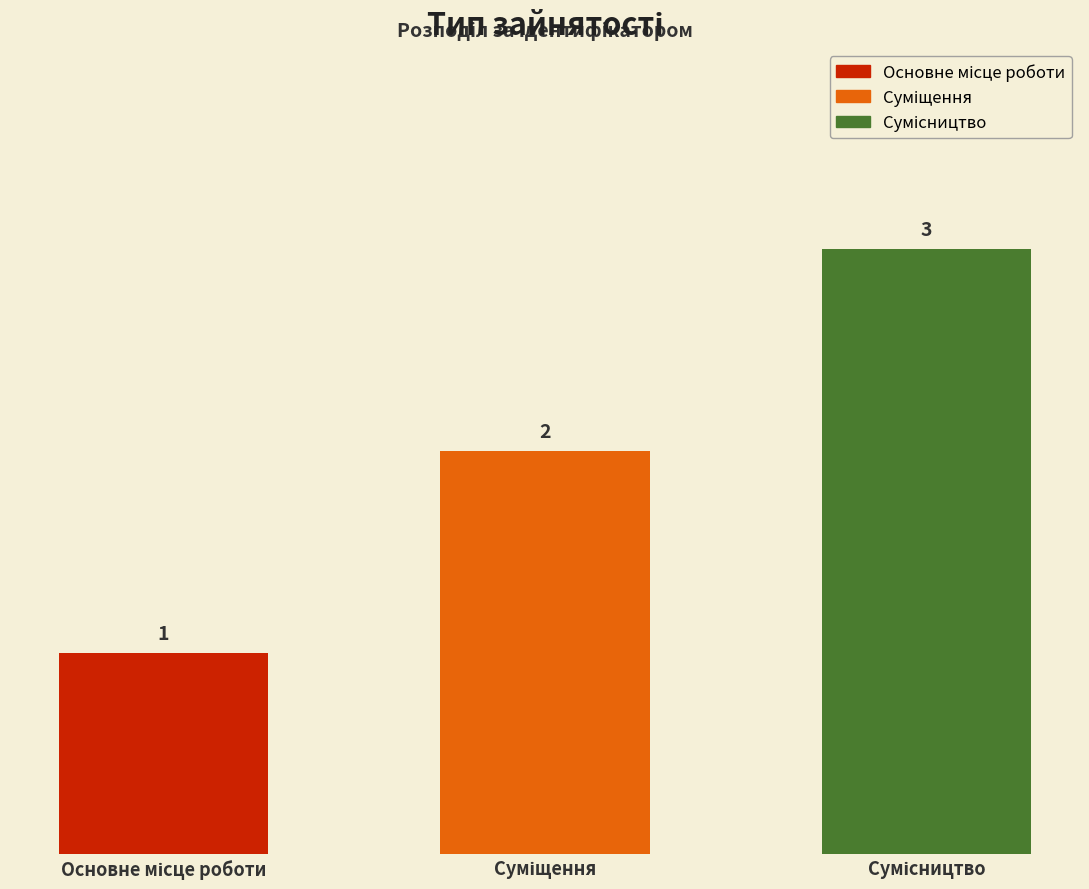

Count the values in the range 1 to 3.

3